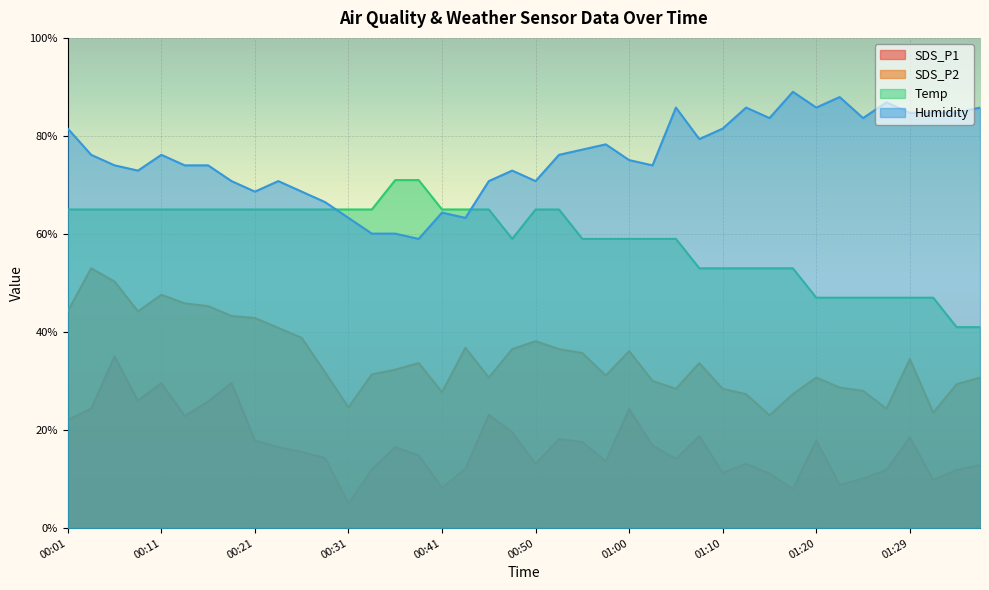

Does the chart display data point markers on the line(s)?

No